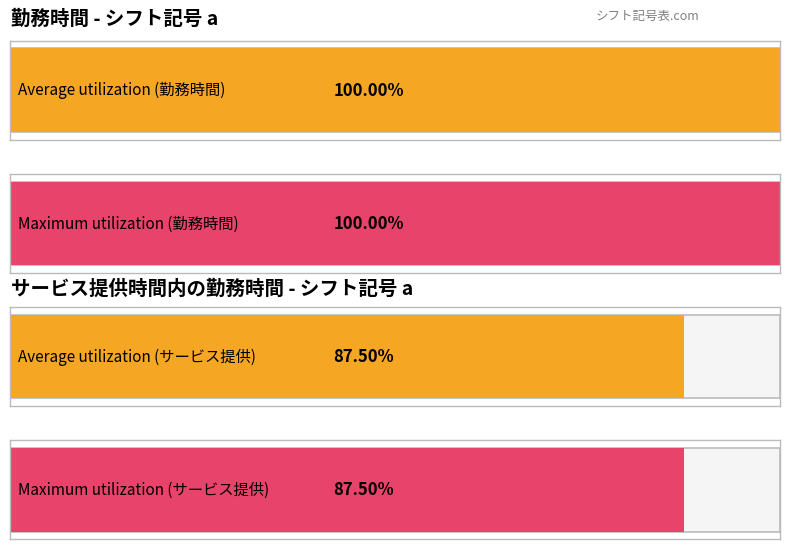

How many series are shown in this chart?

2